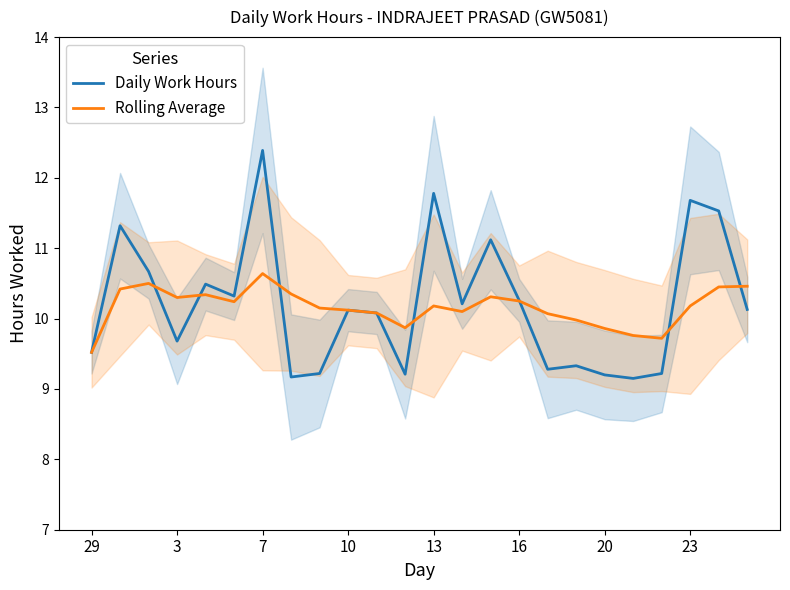

The value of Daily Work Hours at 16 is 15.3. True or false?

False